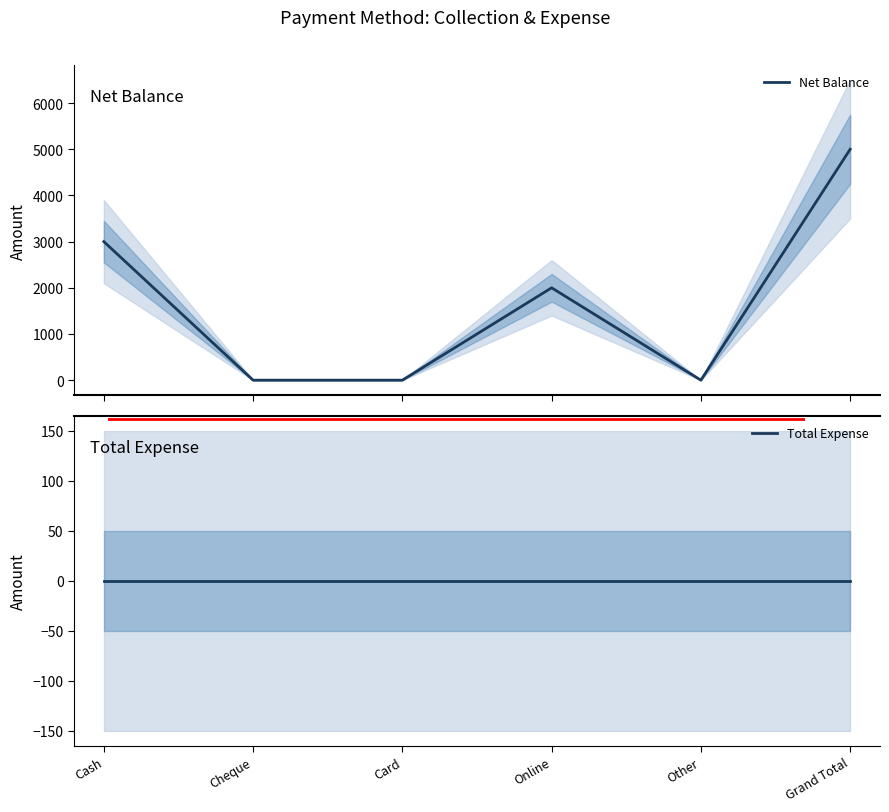

True or false: Net Balance and Total Expense intersect in this chart.

False